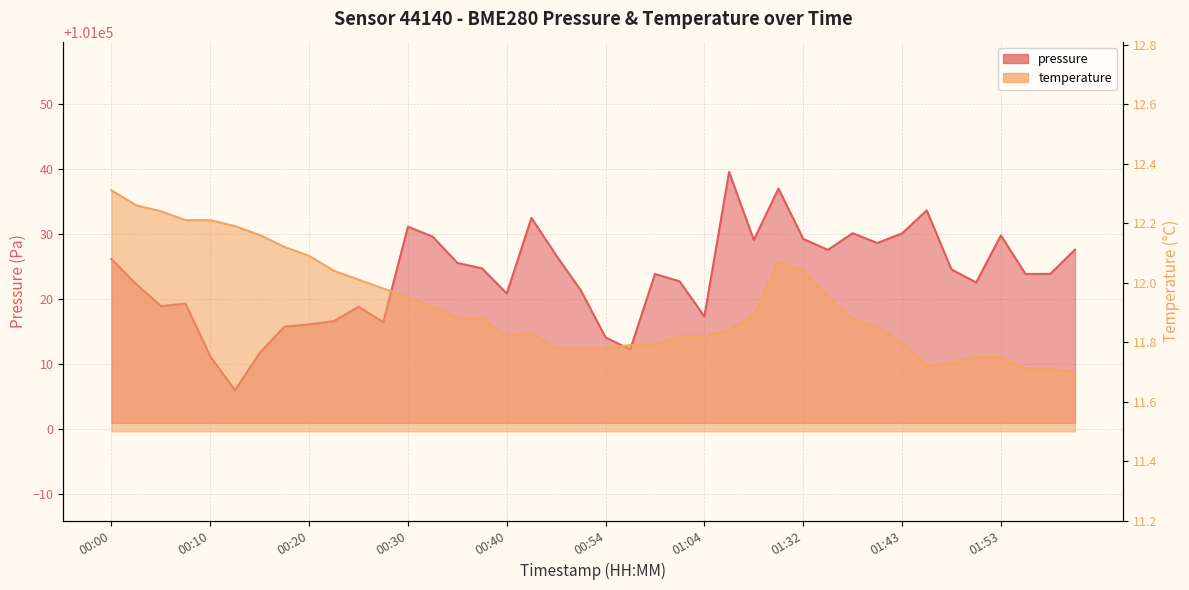

The value of temperature at 02:01 is 11.7. True or false?

True